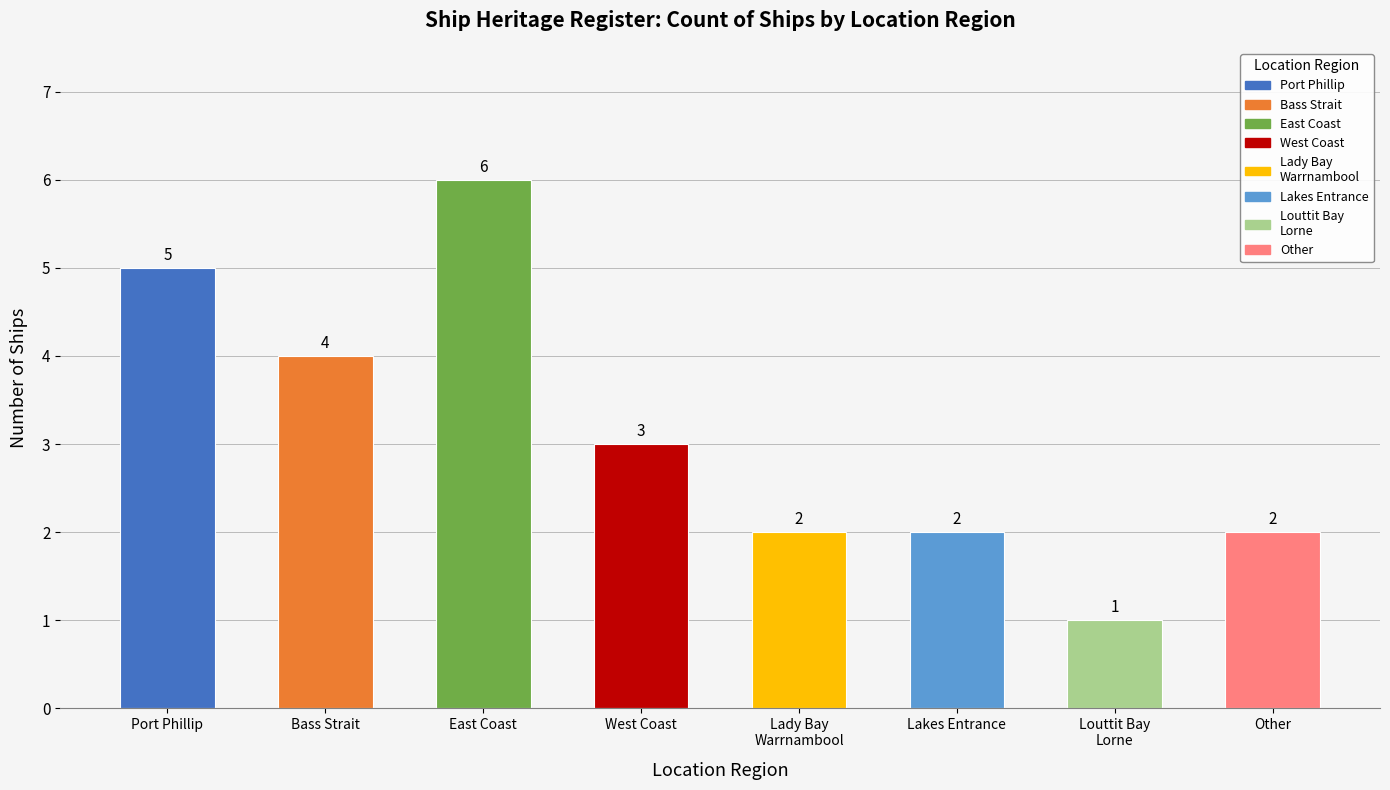

Which category has the lowest value across all series?

Louttit Bay
Lorne